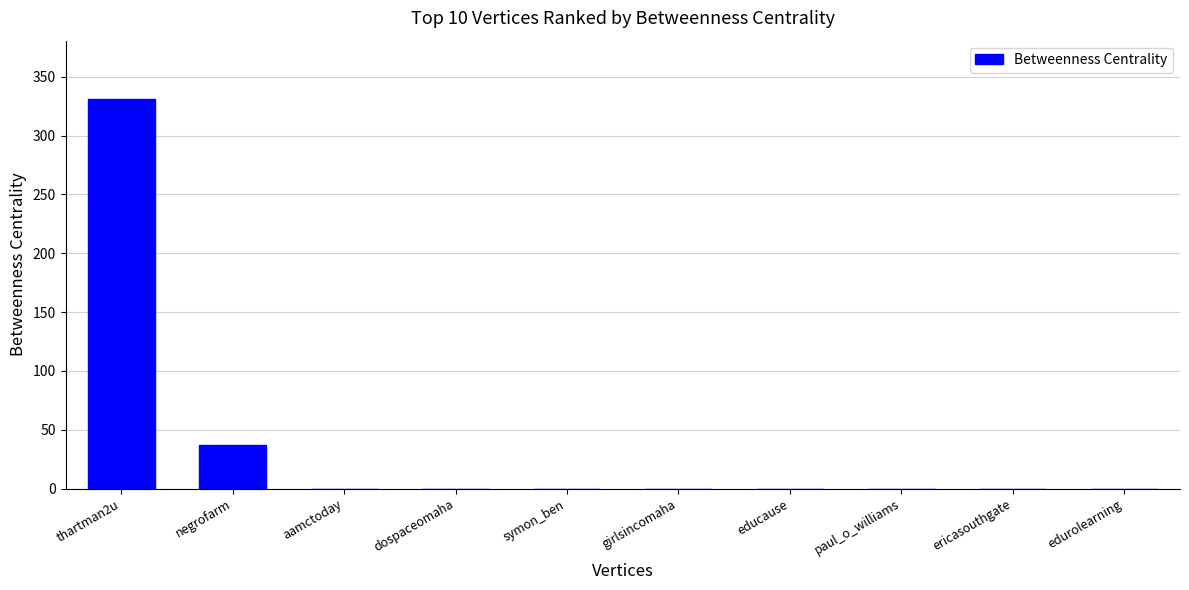

Is it true that the value at paul_o_williams is 213?

False